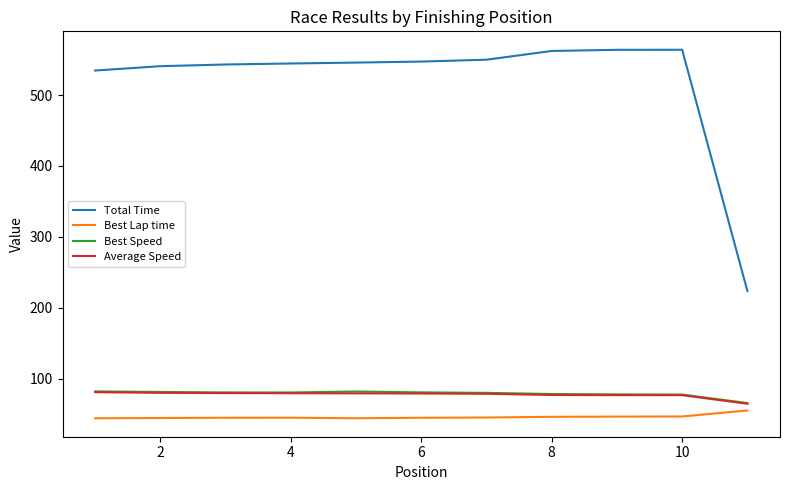

True or false: Best Speed and Total Time cross at least once.

False